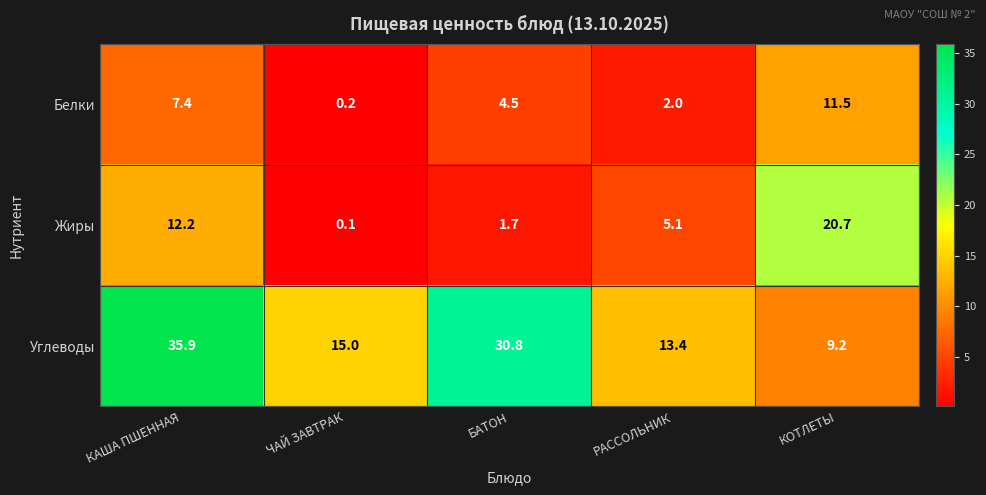

True or false: Жиры has a value of 1.0 at БАТОН.

False